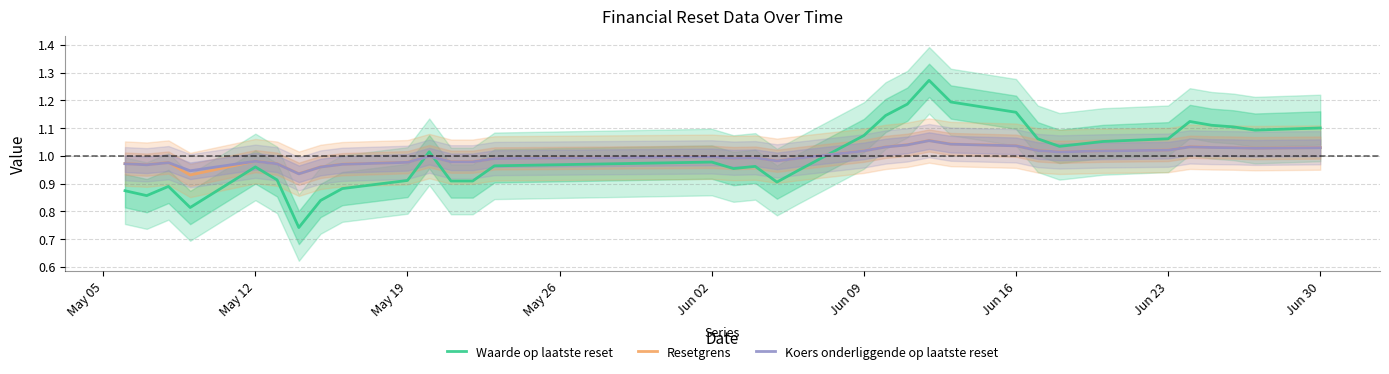

The Resetgrens series shows 1.4 at Jun 16. True or false?

False